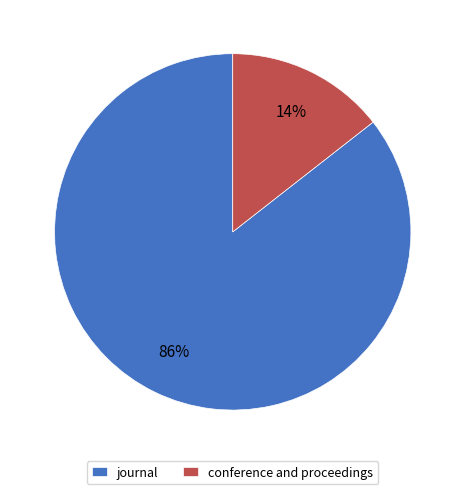

Count the number of slices in the pie.

2